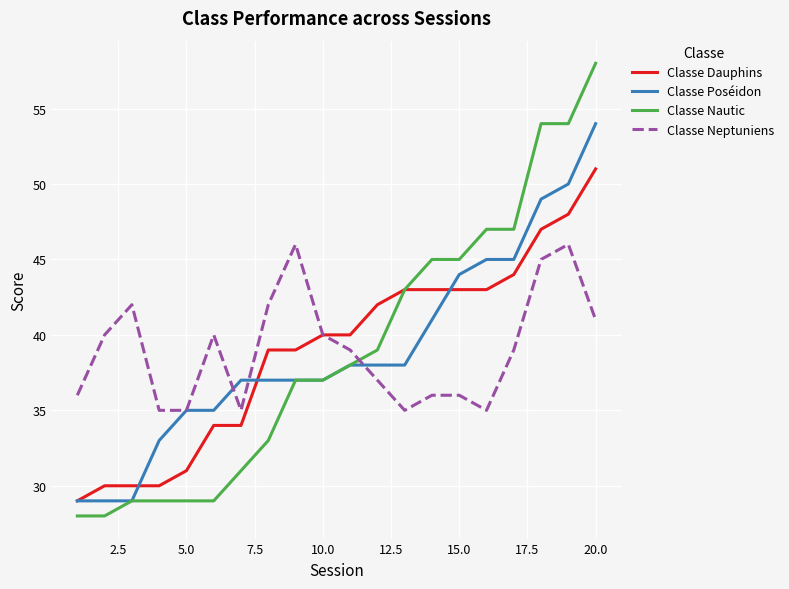

How many intersections are there between Classe Nautic and Classe Neptuniens?

1